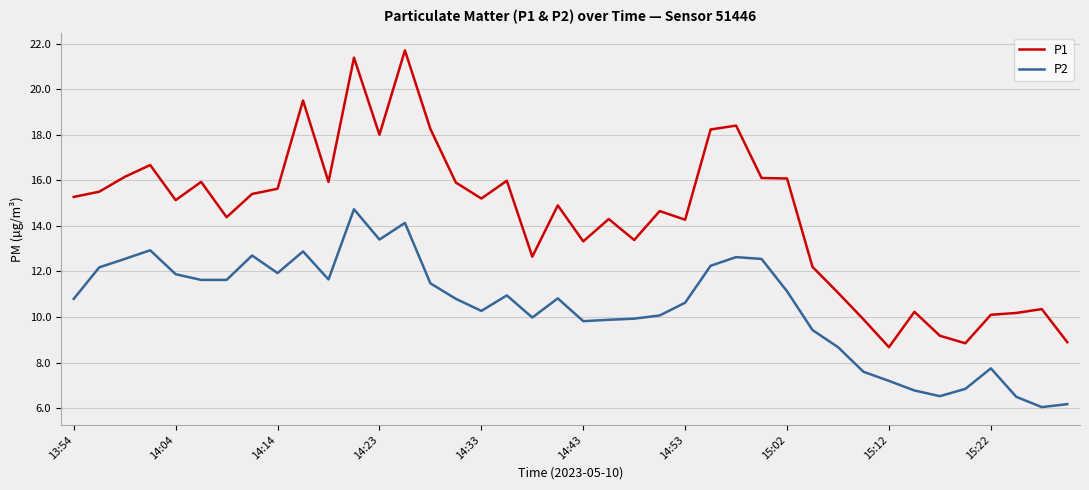

True or false: P1 and P2 intersect in this chart.

False